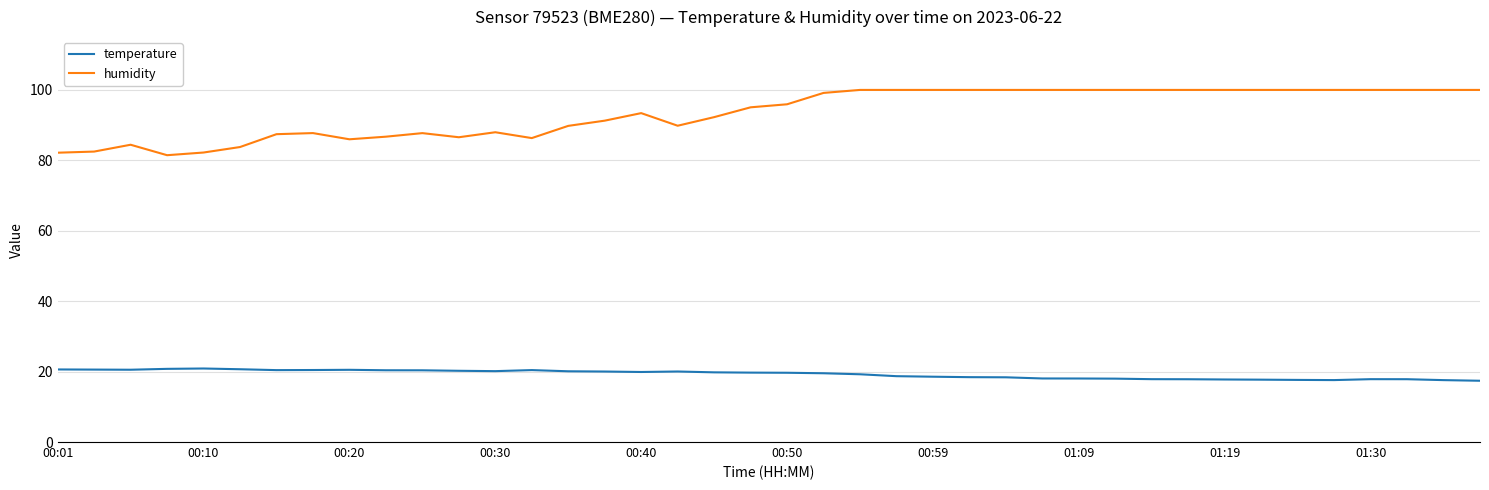

True or false: humidity and temperature cross at least once.

False